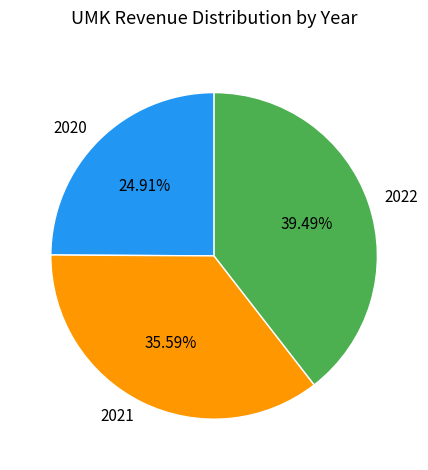

Between 2020 and 2022, which is larger?

2022